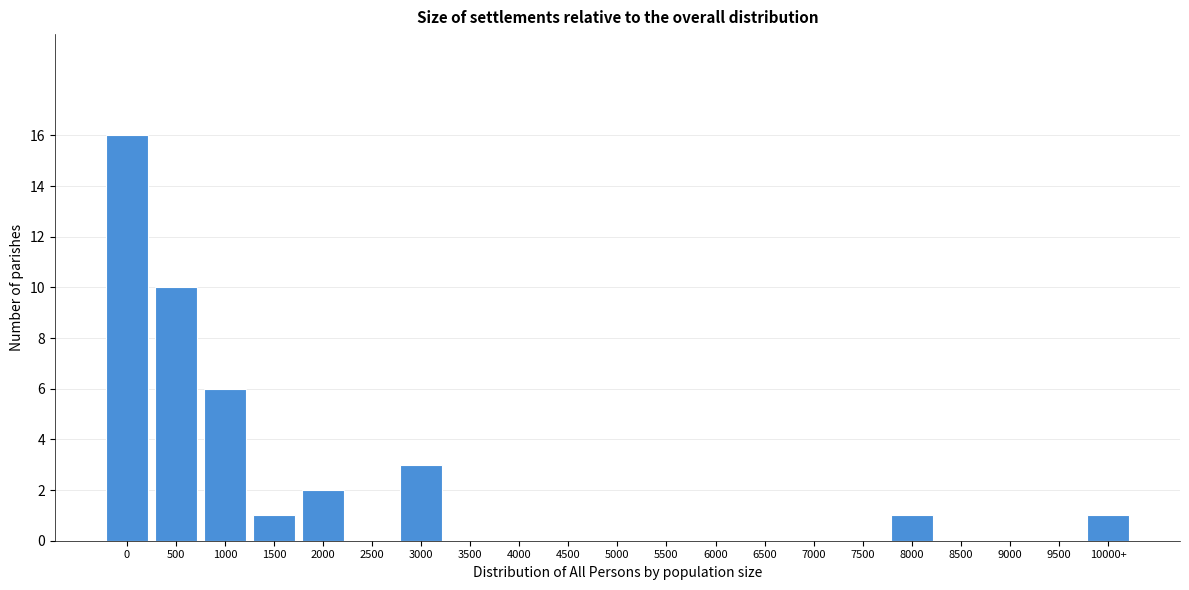

Reading left to right, list all the values displayed in this chart.

0=16	500=10	1000=6	1500=1	2000=2	2500=0	3000=3	3500=0	4000=0	4500=0	5000=0	5500=0	6000=0	6500=0	7000=0	7500=0	8000=1	8500=0	9000=0	9500=0	10000+=1